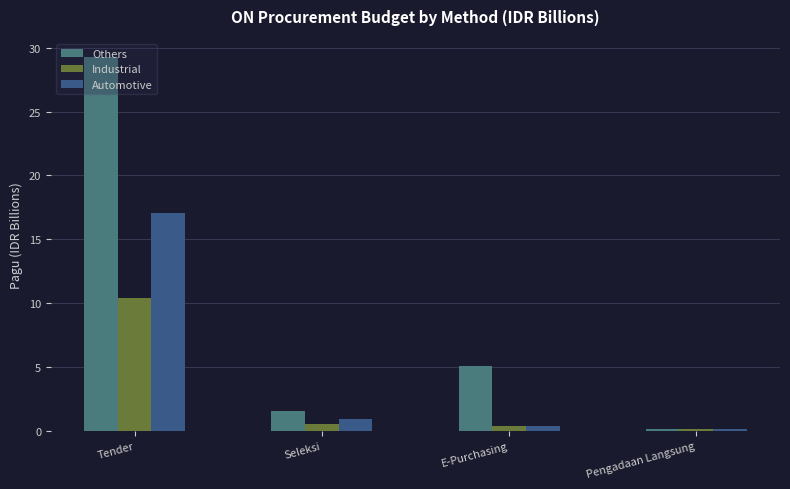

Reading left to right, transcribe all the data shown in this chart.

Others: 29.2	1.5	5.1	0.1
Industrial: 10.4	0.5	0.4	0.2
Automotive: 17.0	0.9	0.4	0.2